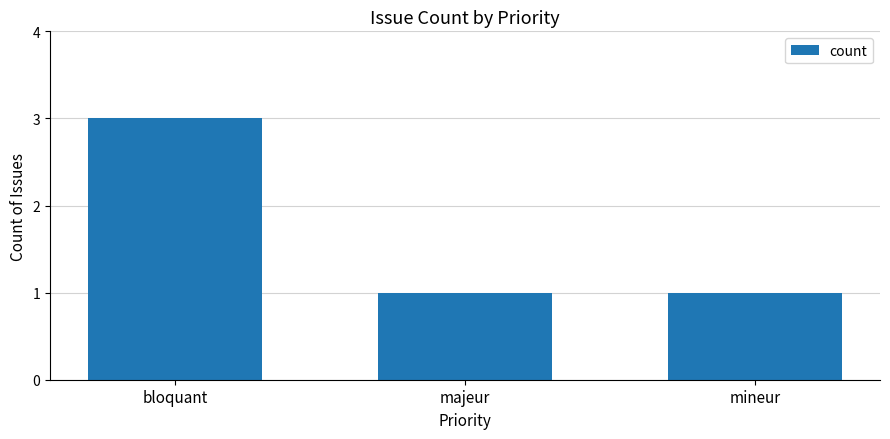

How many values are between 1 and 3?

3